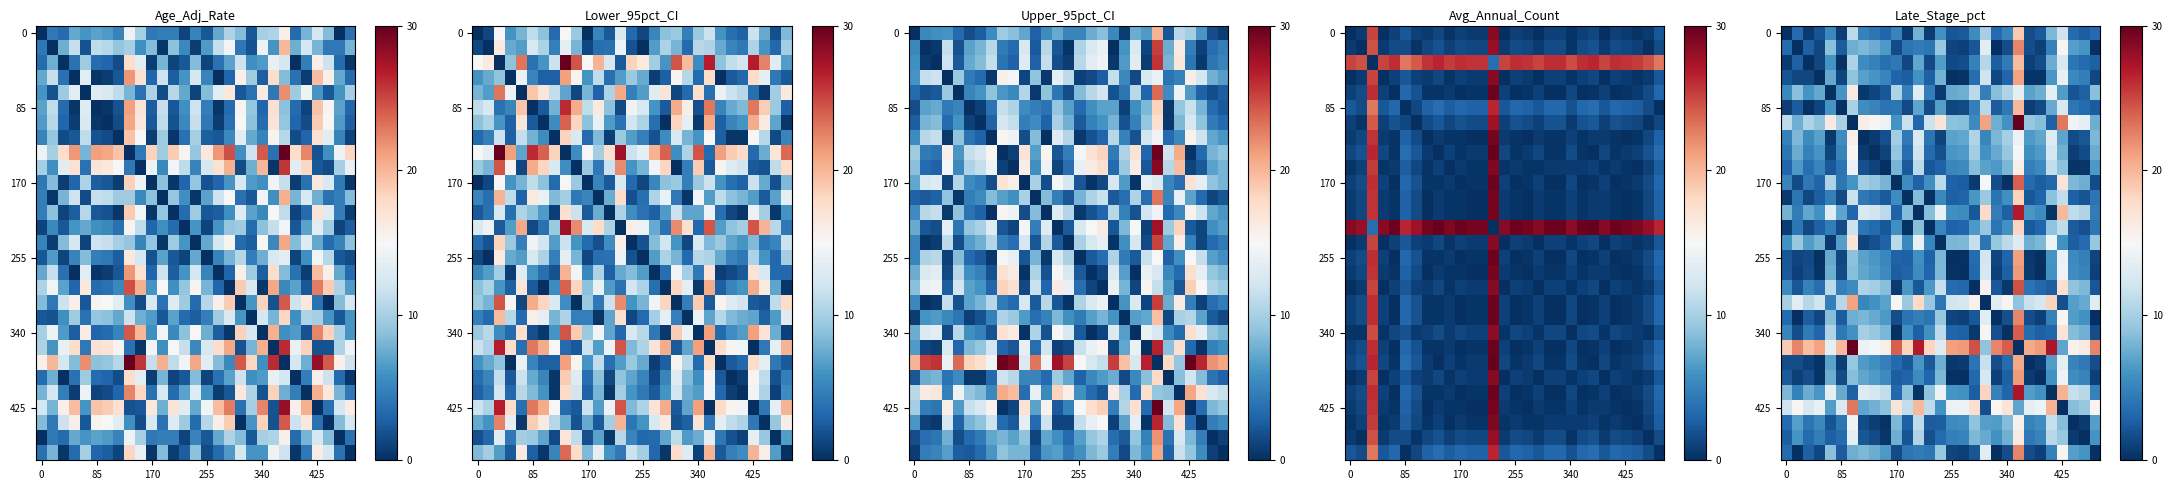

How many categories are shown in the chart?

29